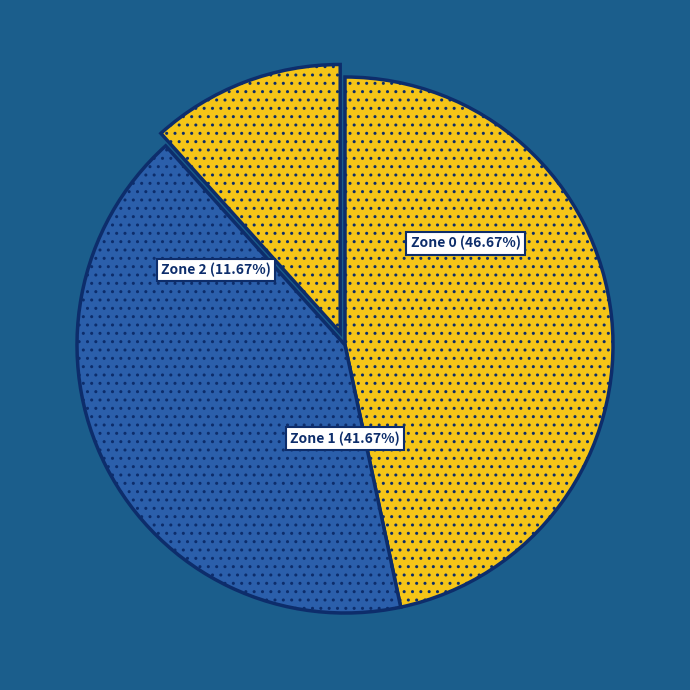

To the nearest percent, what percentage of the pie is Zone 1?

42%